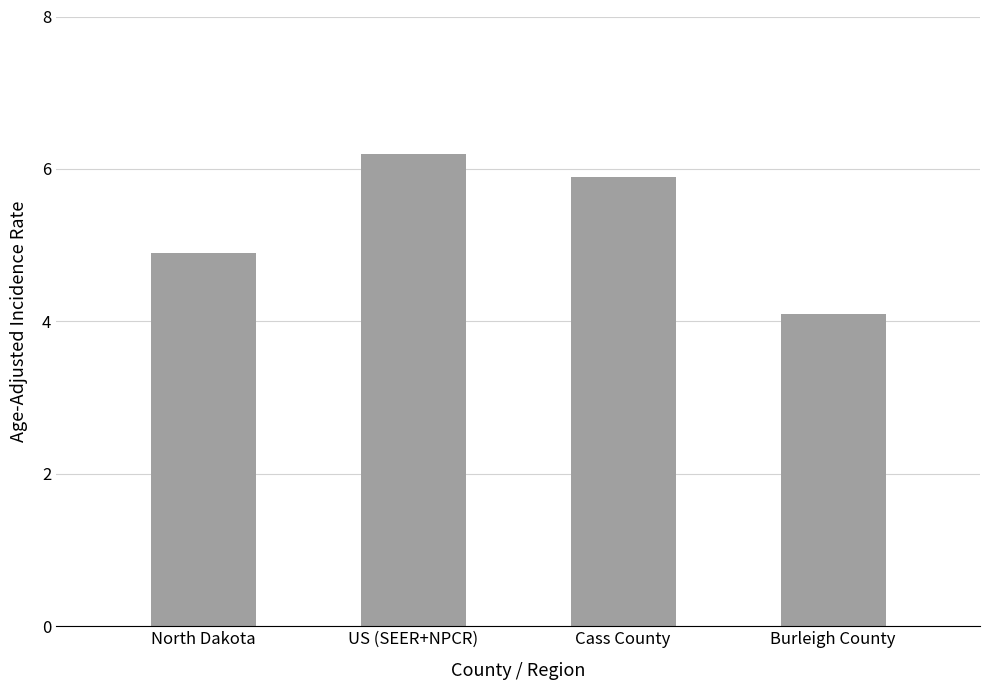

List the labels in order of value, largest first.

US (SEER+NPCR), Cass County, North Dakota, Burleigh County